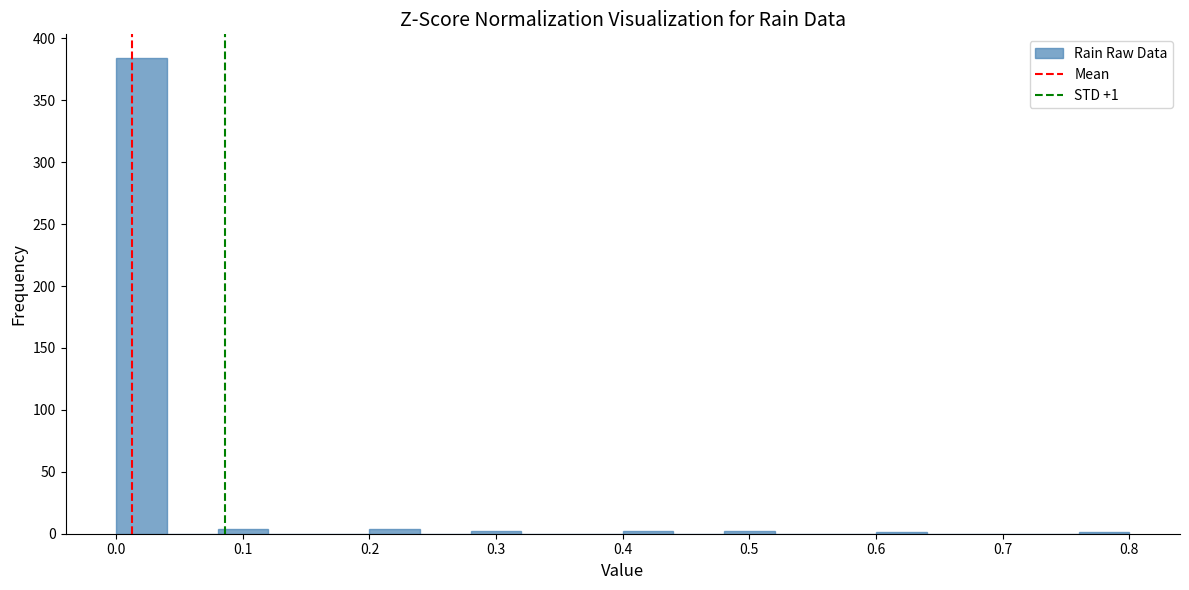

Over which range of the x-axis is the bar tallest?

0.00 to 0.04